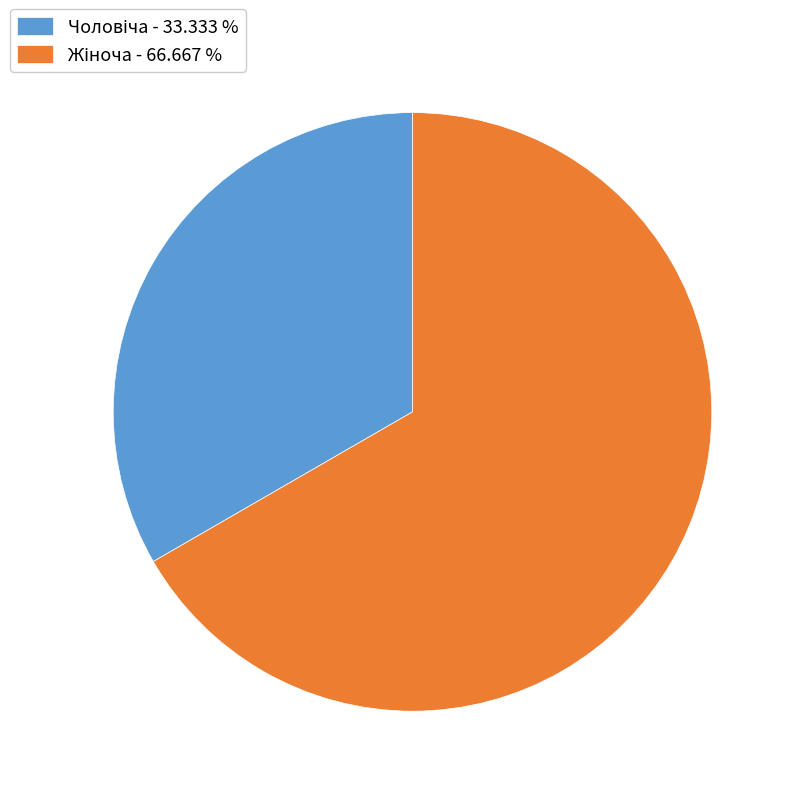

Is there any slice that represents more than half of the pie?

Yes